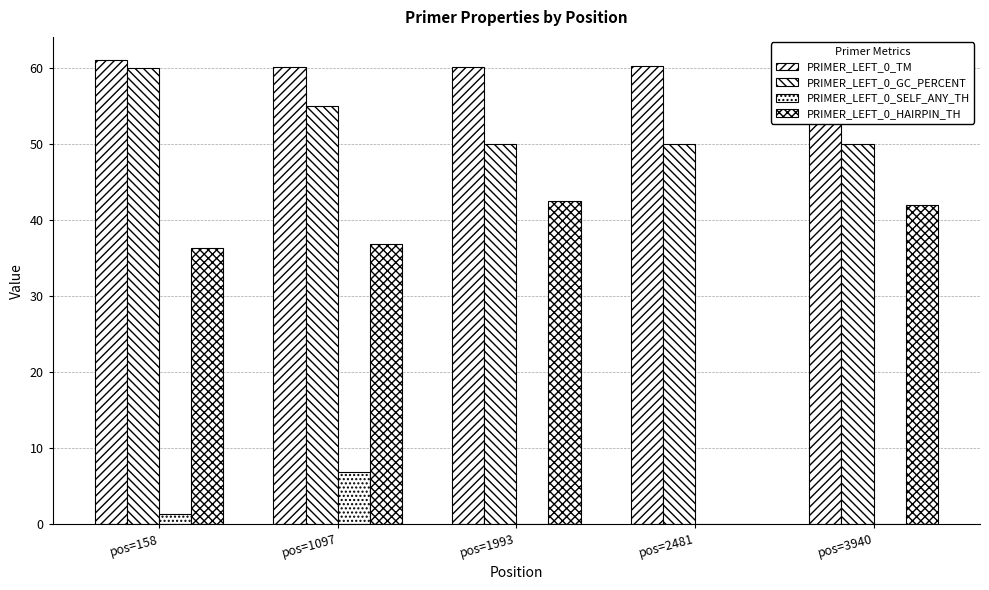

Which has a higher value, pos=2481 or pos=158?

pos=158